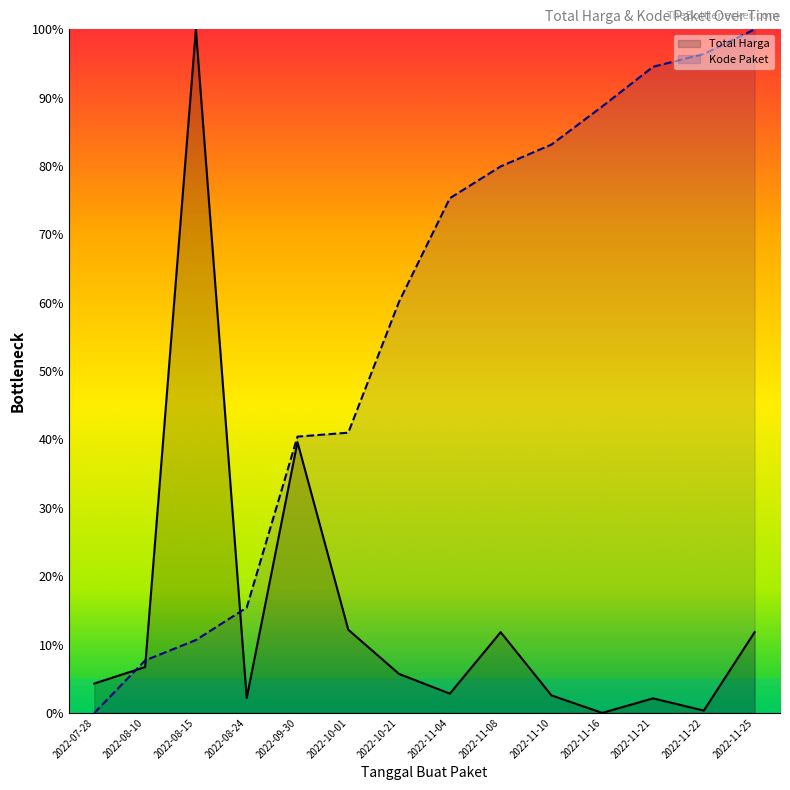

Where is Total Harga nearest to the value 50?

2022-09-30